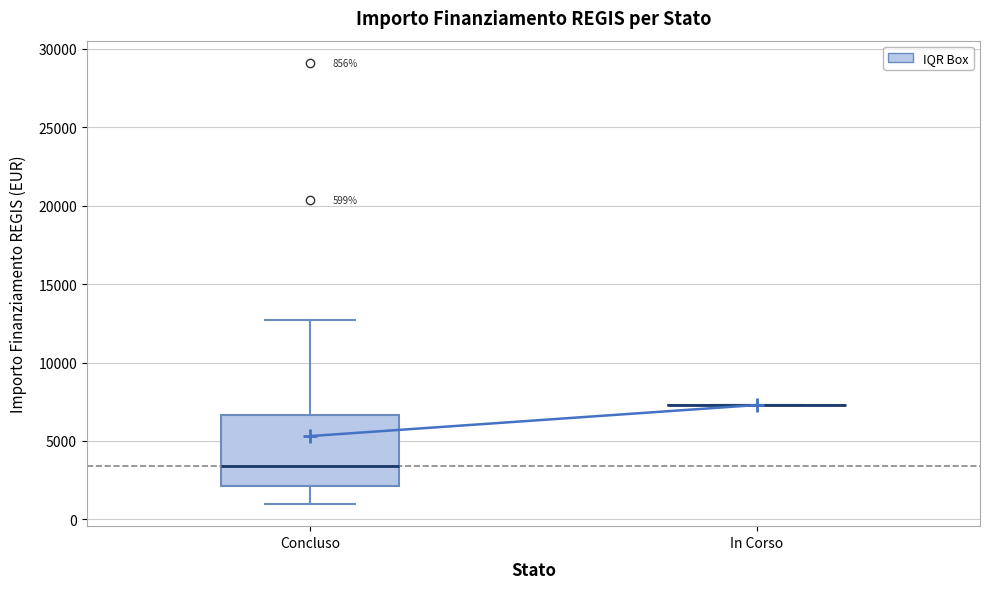

Which box is the tallest, from its lower edge to its upper edge?

Concluso